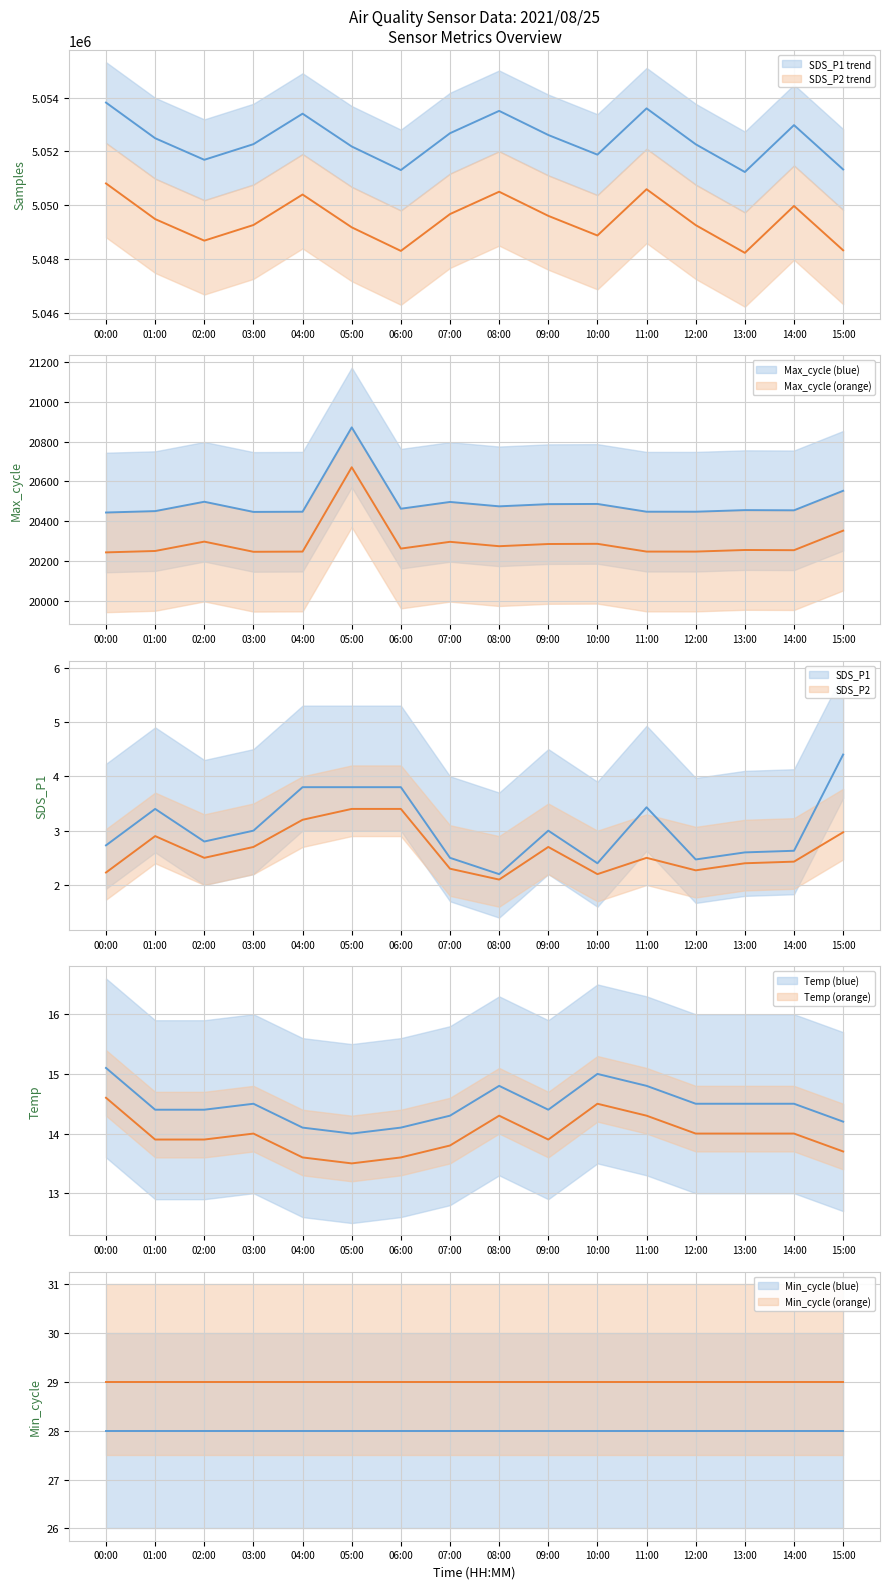

What is the maximum value for Max_cycle?

20871.0